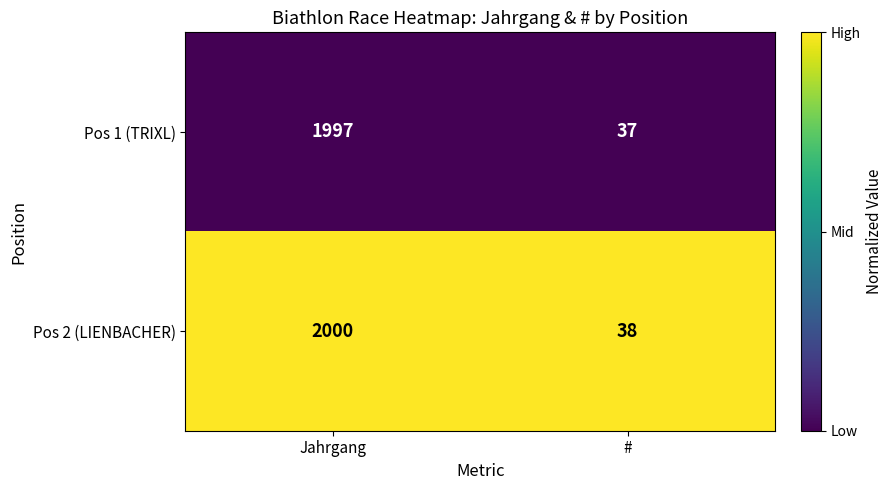

Reading left to right, transcribe all the data shown in this chart.

Pos 1 (TRIXL): Jahrgang=1997	#=37
Pos 2 (LIENBACHER): Jahrgang=2000	#=38